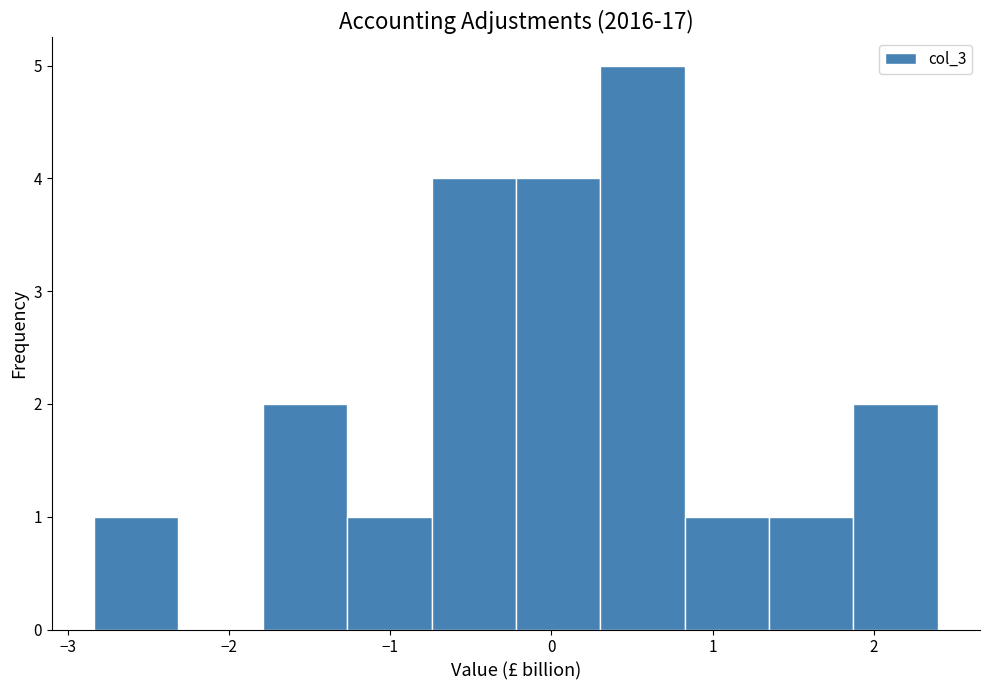

Reading left to right, list every bar in this chart as the range it spans on the x-axis followed by its height. Neither the bar edges nor the heights are printed on the chart, so give them approximately, as read against the axes.

-2.8 to -2.3: 1
-2.3 to -1.8: 0
-1.8 to -1.3: 2
-1.3 to -0.7: 1
-0.7 to -0.2: 4
-0.2 to 0.3: 4
0.3 to 0.8: 5
0.8 to 1.3: 1
1.3 to 1.9: 1
1.9 to 2.4: 2